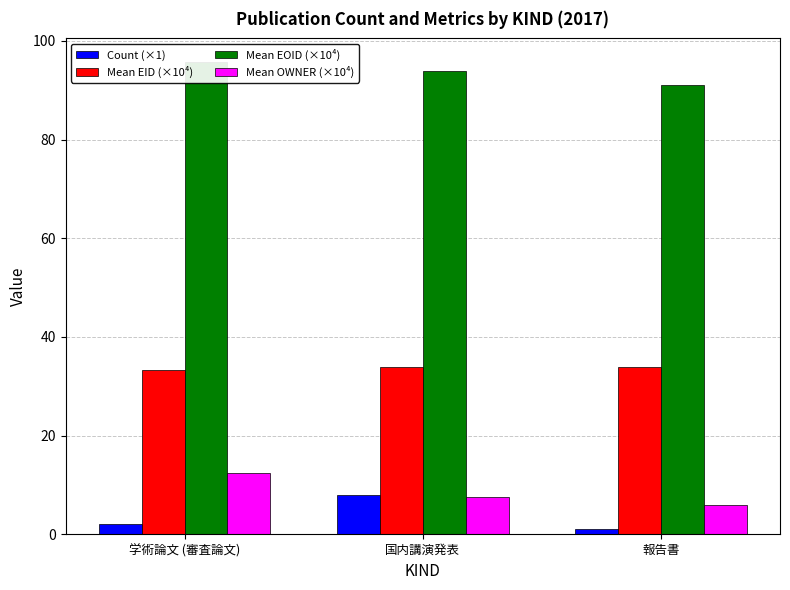

Read the Mean EID (×10⁴) value at 国内講演発表.

33.8